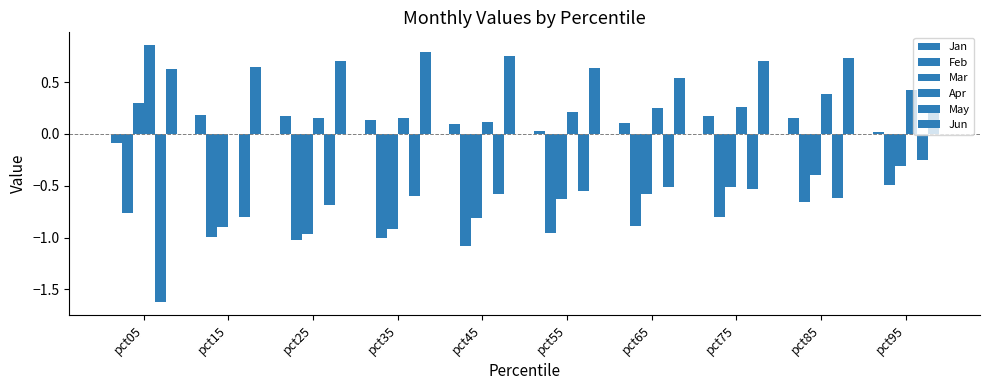

Which has a higher value, pct75 or pct45?

pct75